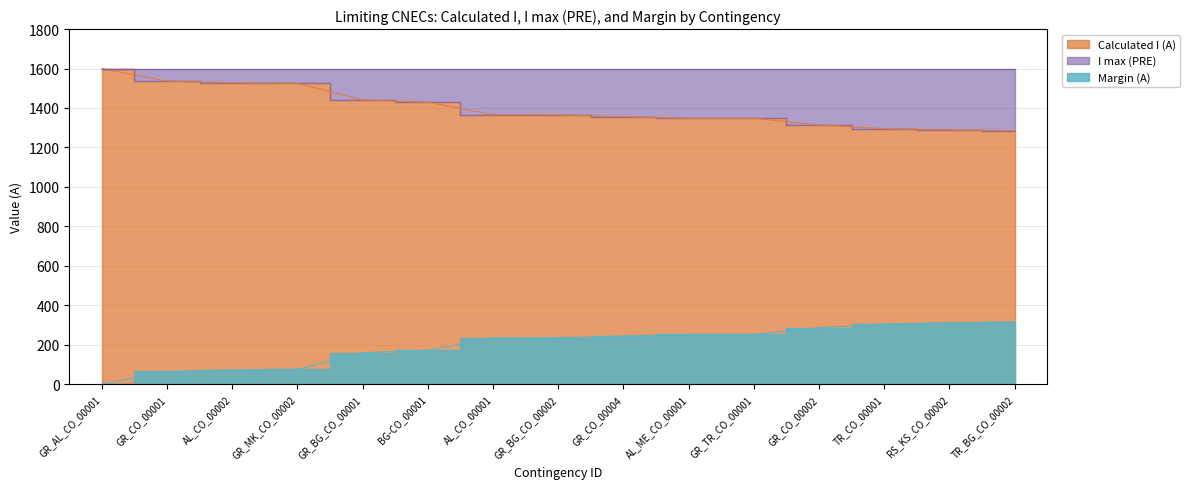

What is the sum of the Calculated I (A) values at GR_BG_CO_00001 and GR_CO_00001?

2977